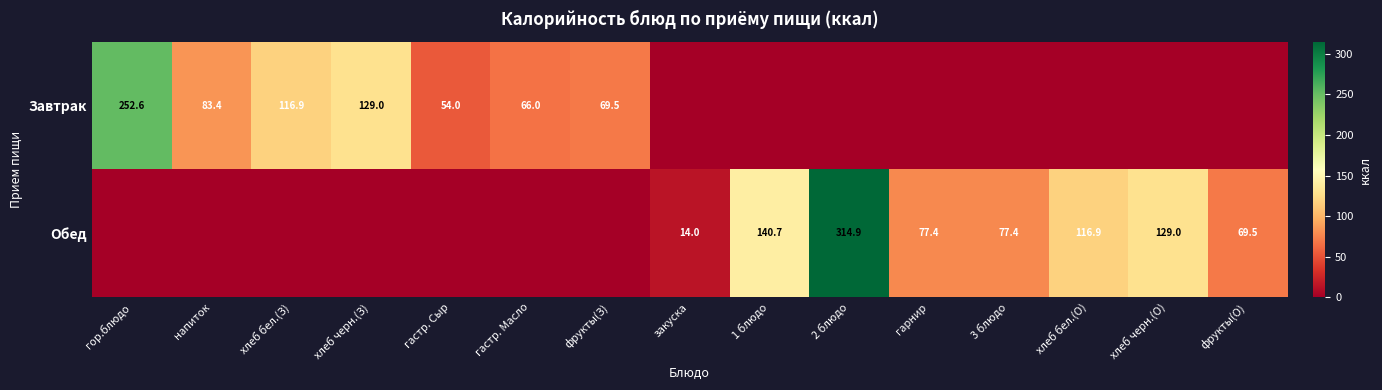

Is it true that Обед equals 52.8 at 1 блюдо?

False